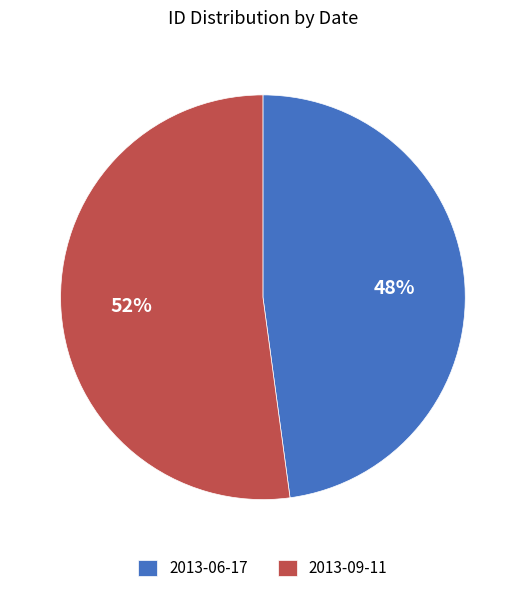

What is the largest slice in the pie chart?

2013-09-11